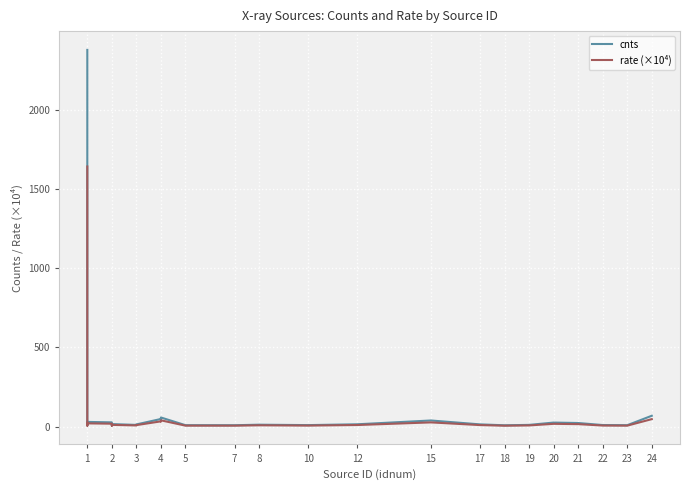

Where is cnts nearest to the value 1192?

1